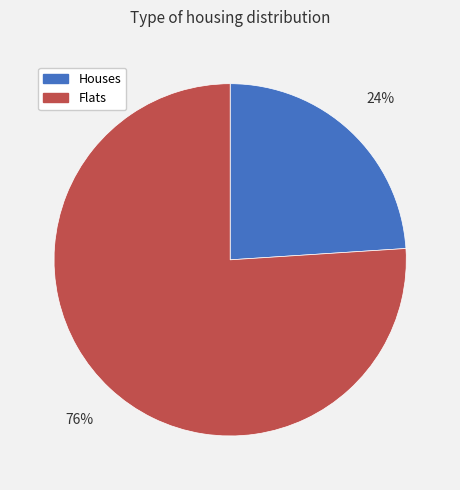

To the nearest percent, what is the difference between the largest and smallest slice percentages?

52%